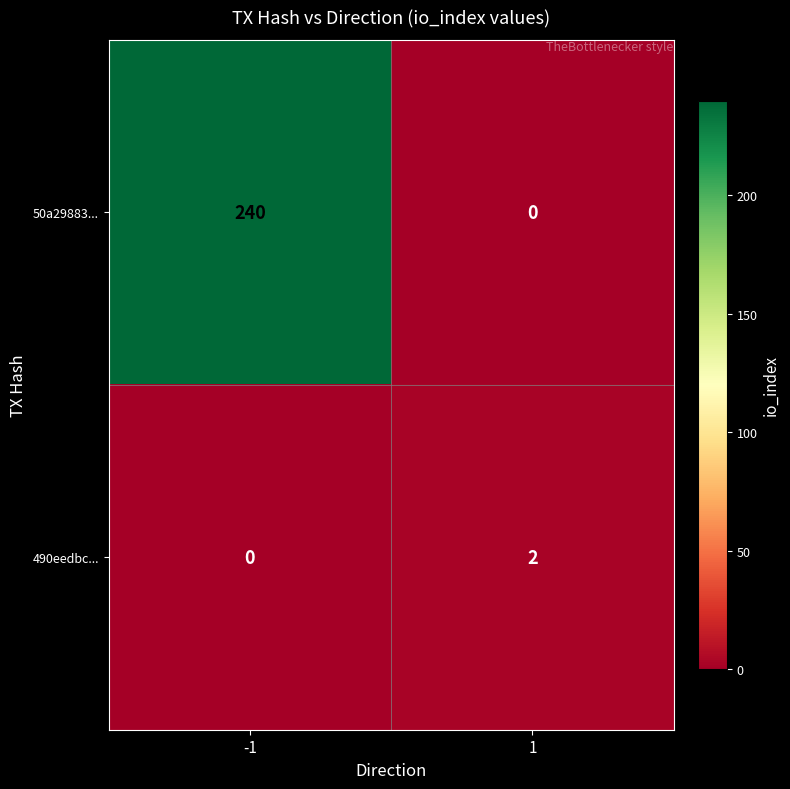

How many data points does each series have?

2